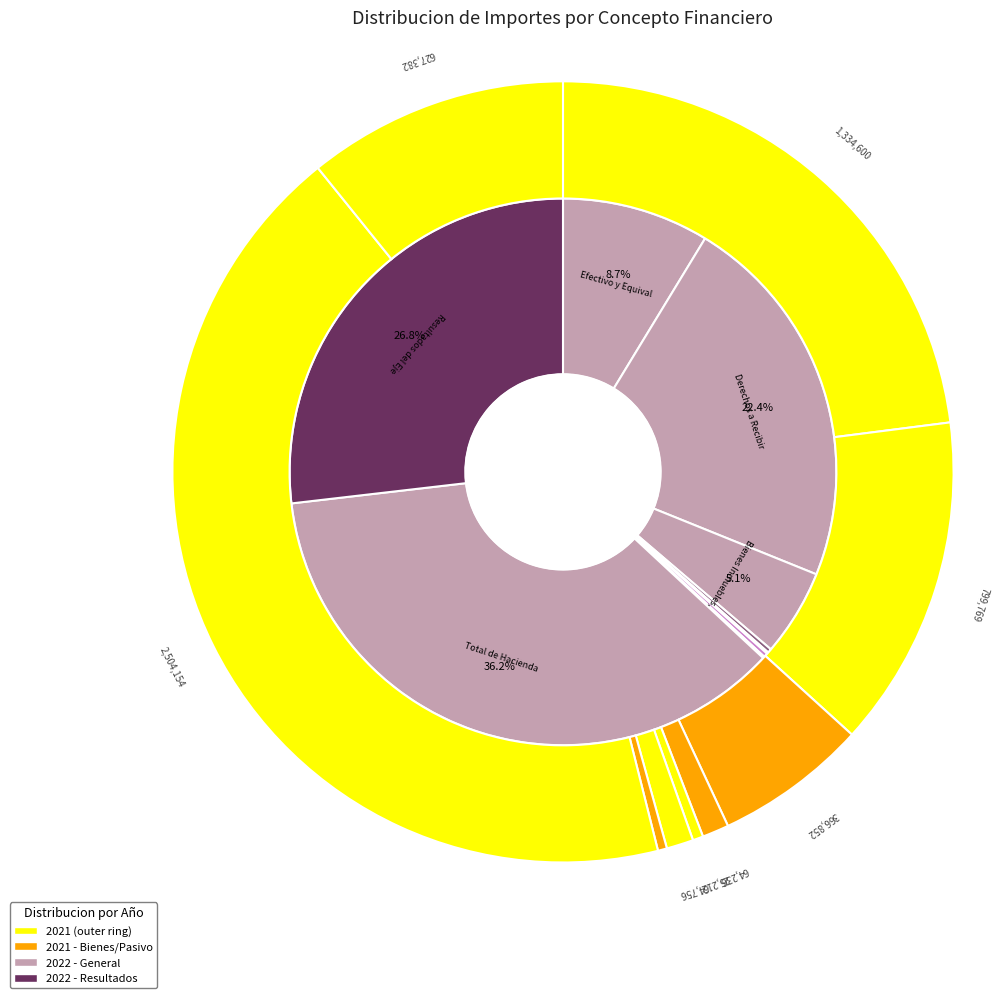

Is there any slice that represents more than half of the pie?

No